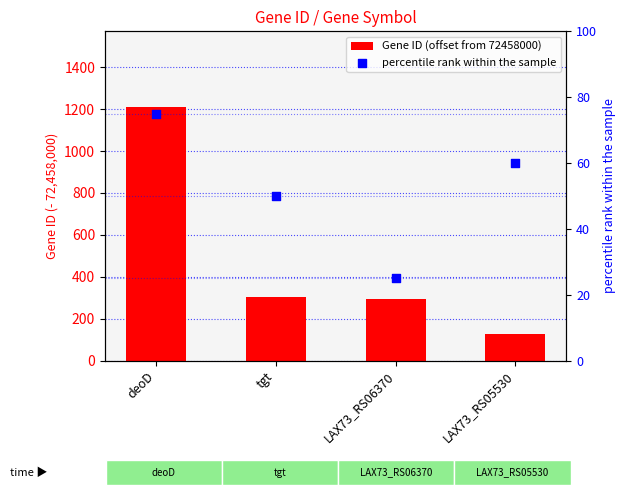

At which category is the sum across all series the highest?

deoD